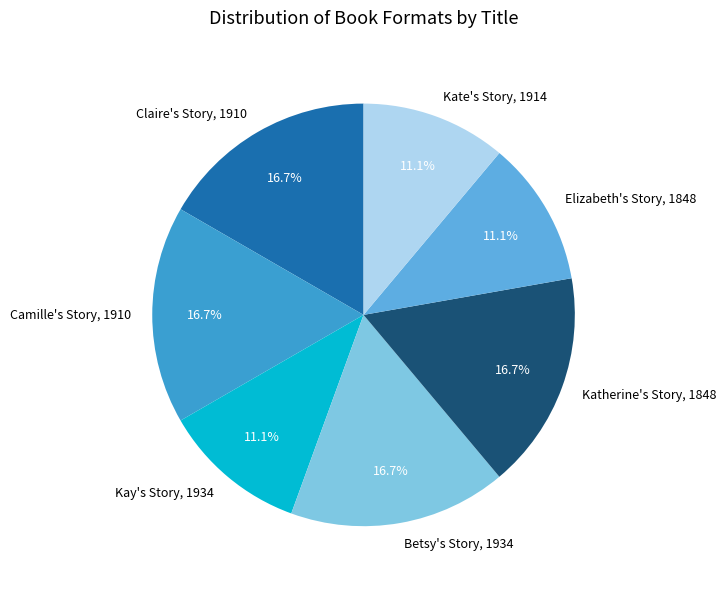

What percentage is the Katherine's Story, 1848 slice, to the nearest percent?

17%